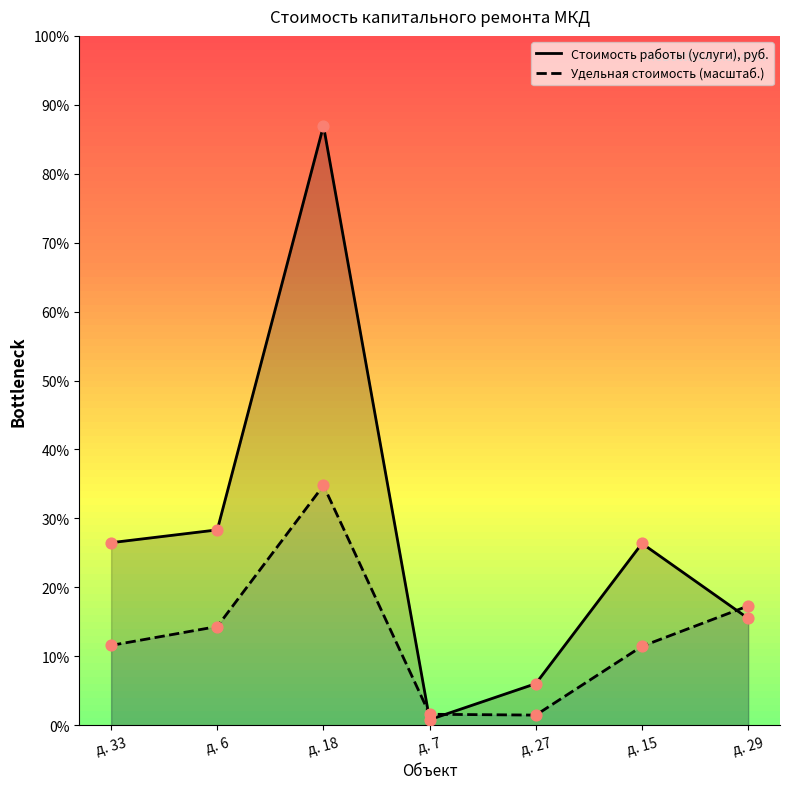

Which series has the largest total across all categories?

Стоимость работы (услуги), руб.